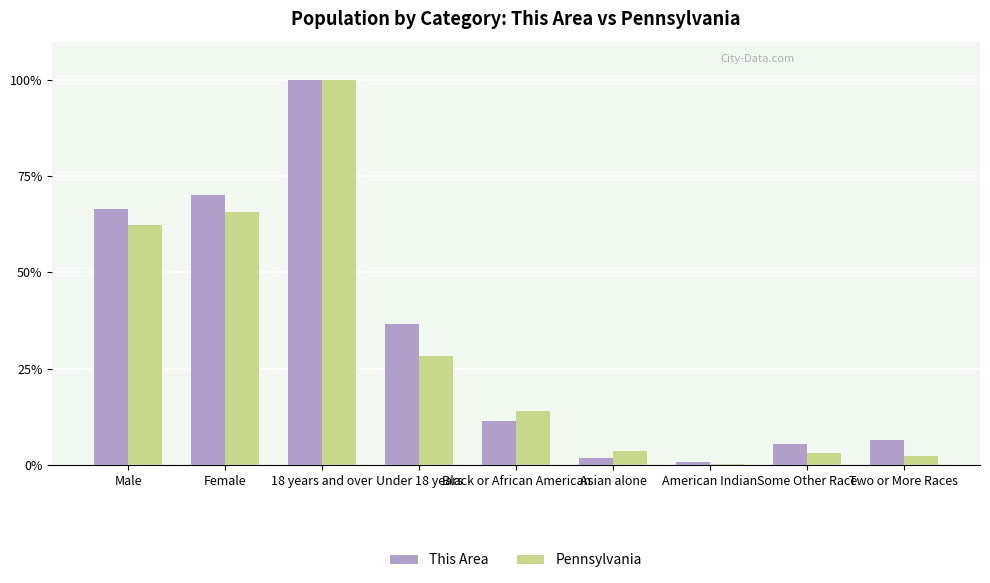

Is the value of Pennsylvania at American Indian greater than the value of This Area at Male?

No